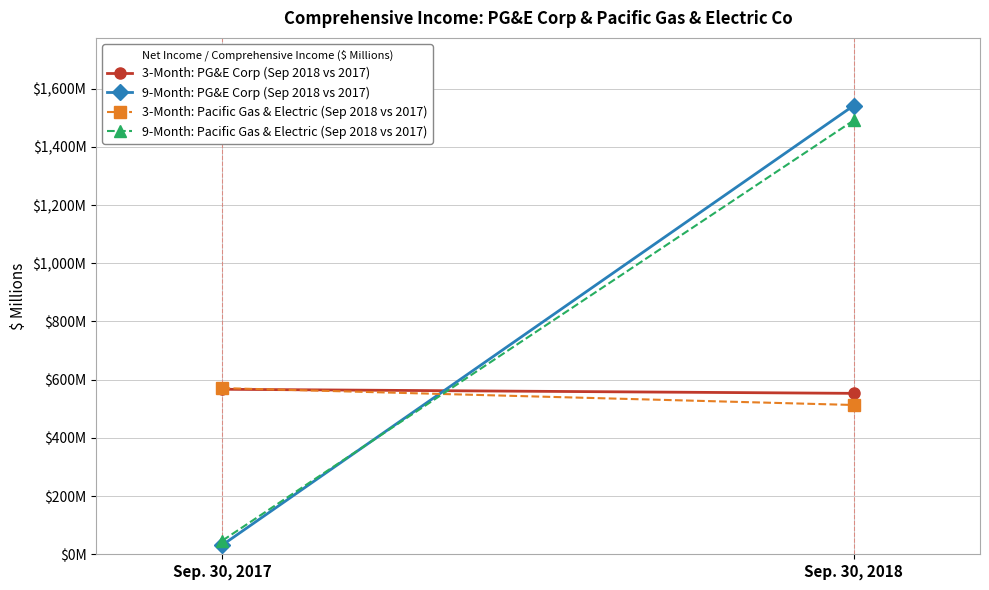

Is the value of 9-Month: PG&E Corp (Sep 2018 vs 2017) at Sep. 30, 2017 greater than the value of 3-Month: PG&E Corp (Sep 2018 vs 2017) at Sep. 30, 2017?

No